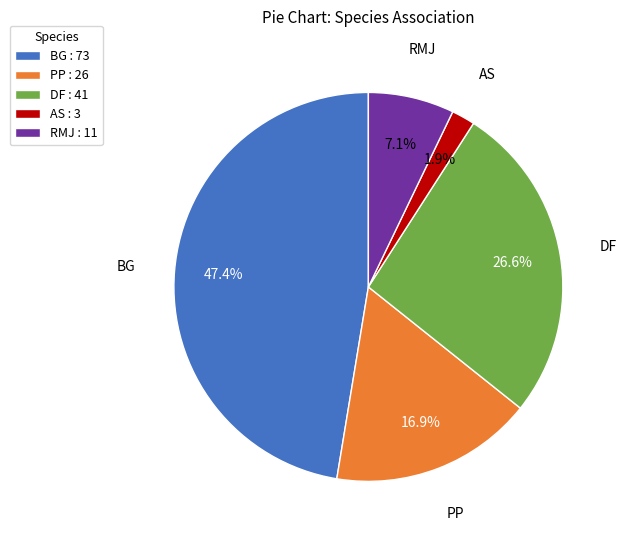

Does RMJ represent more than half of the total?

No